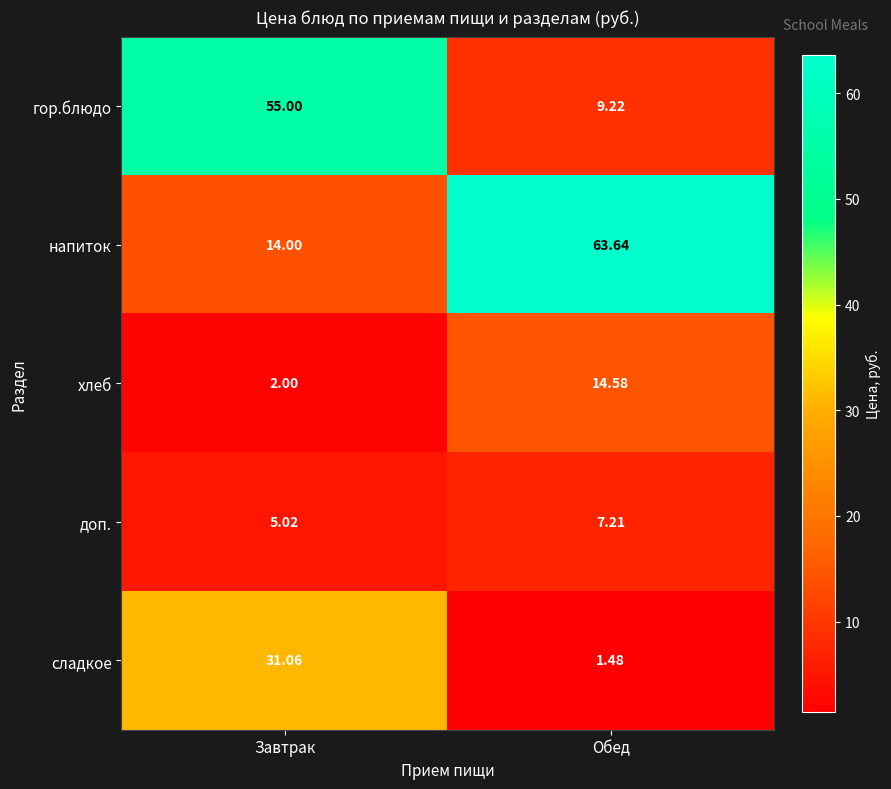

Where is напиток nearest to the value 38?

Завтрак